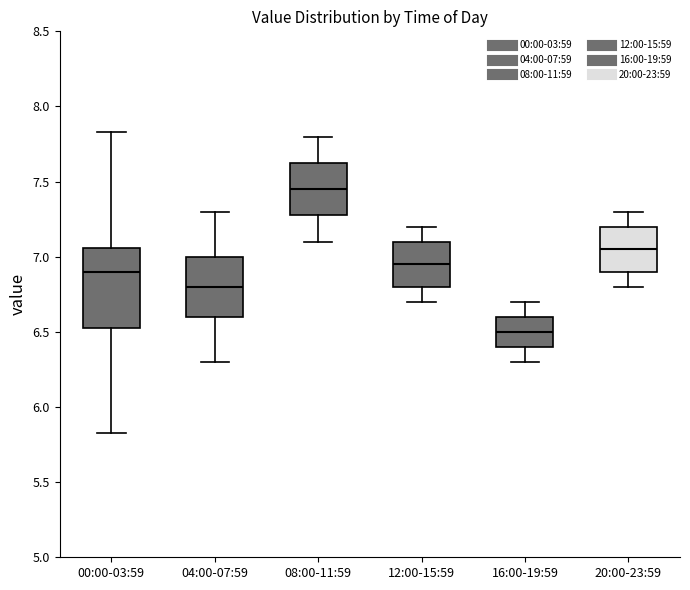

Reading left to right, read every box against the y-axis: the position of its median line, the range the box covers, and the ends of its whiskers. The values are not printed on the chart, so give them approximately, as read against the axis.

00:00-03:59: median 6.90, box 6.50 to 7.05, whiskers 5.85 to 7.85
04:00-07:59: median 6.80, box 6.60 to 7.00, whiskers 6.30 to 7.30
08:00-11:59: median 7.45, box 7.30 to 7.65, whiskers 7.10 to 7.80
12:00-15:59: median 6.95, box 6.80 to 7.10, whiskers 6.70 to 7.20
16:00-19:59: median 6.50, box 6.40 to 6.60, whiskers 6.30 to 6.70
20:00-23:59: median 7.05, box 6.90 to 7.20, whiskers 6.80 to 7.30